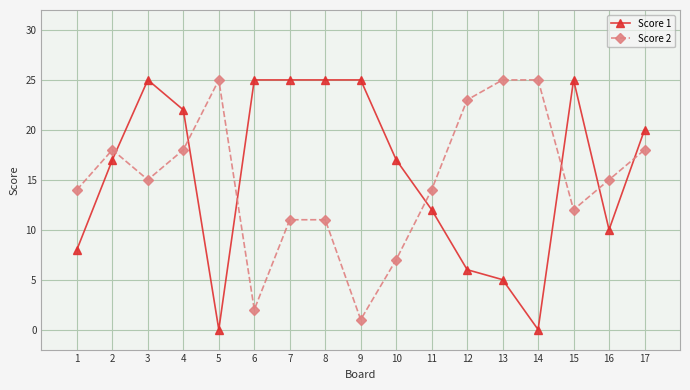

How many data points does each series have?

17